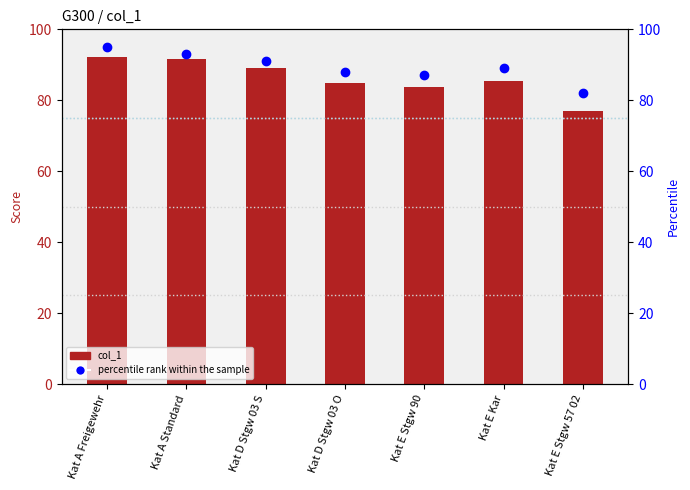

Is it true that col_1 equals 124.6 at Kat D Stgw 03 O?

False